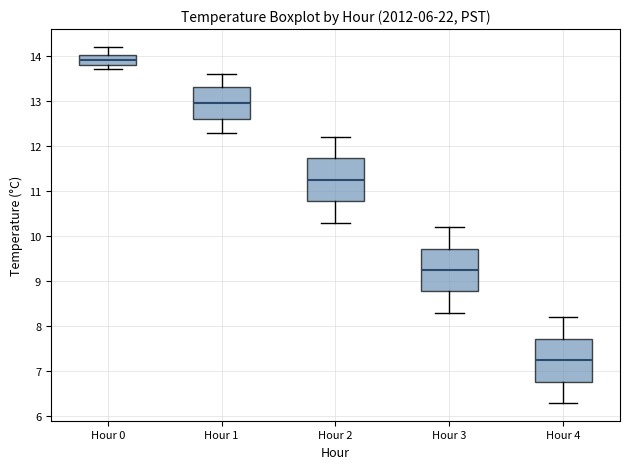

Which box's median line is the highest?

Hour 0